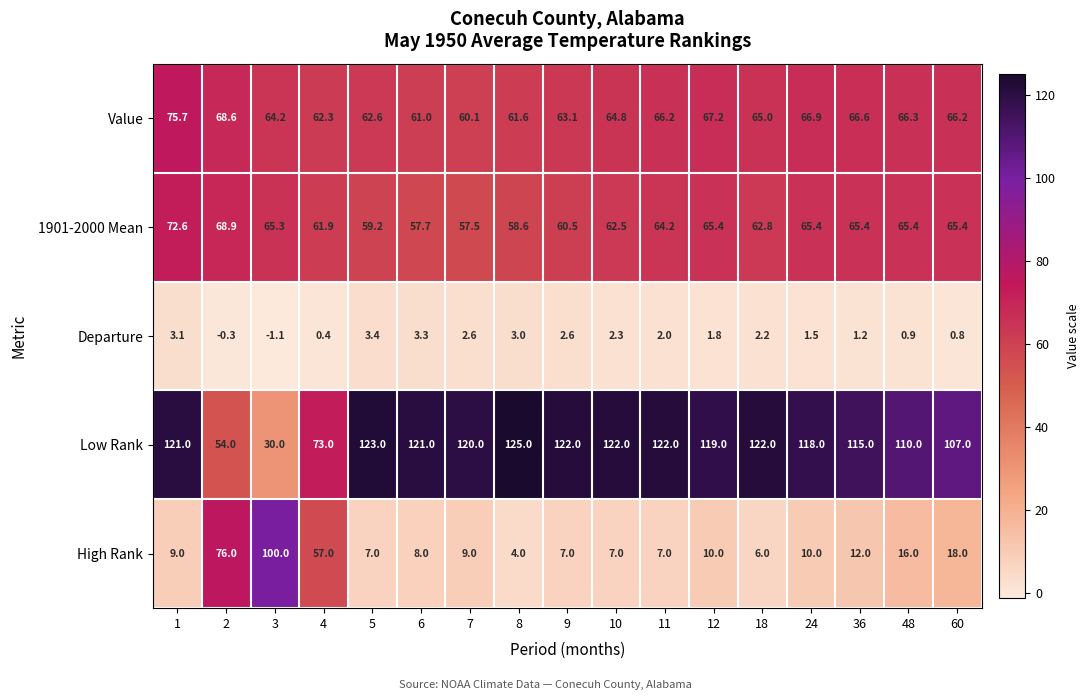

Rank the series by their maximum value, from lowest to highest.

Departure, 1901-2000 Mean, Value, High Rank, Low Rank